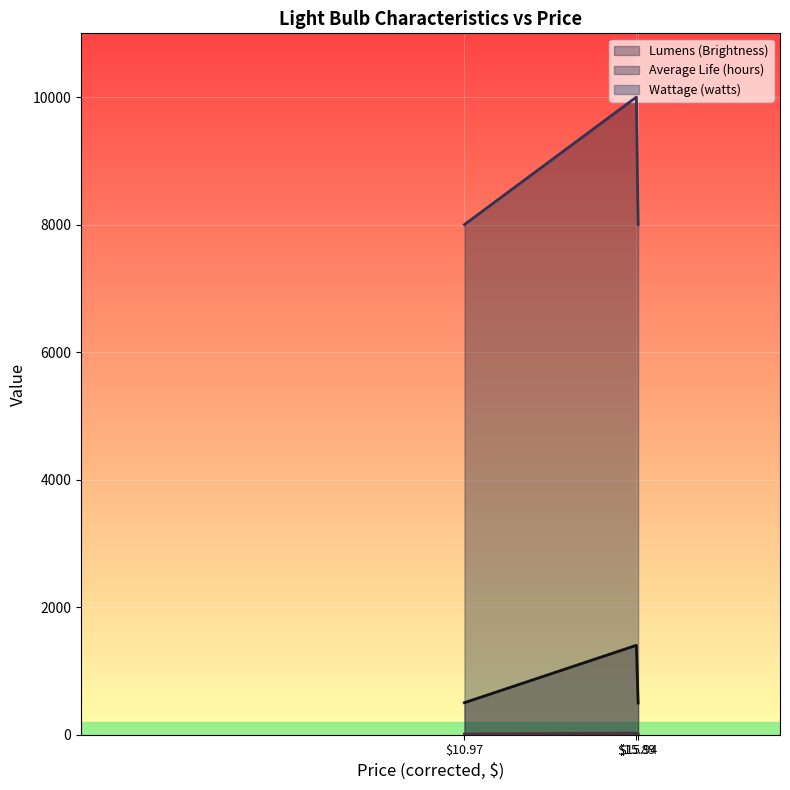

How many lines are shown in the chart?

3